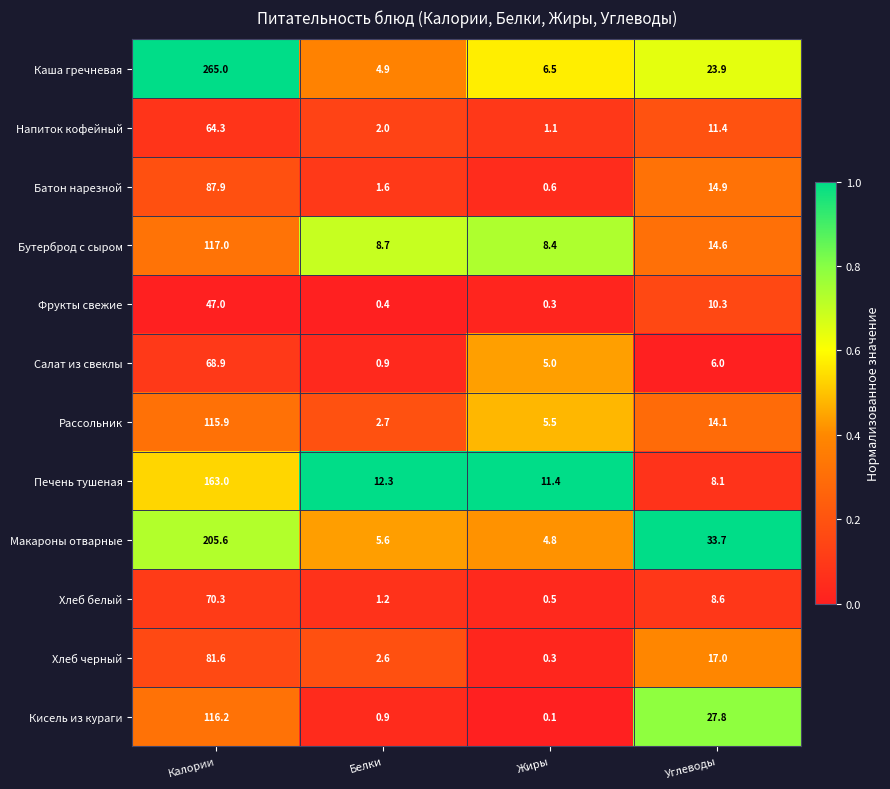

Rank the series at Калории from highest to lowest value.

Каша гречневая, Макароны отварные, Печень тушеная, Бутерброд с сыром, Кисель из кураги, Рассольник, Батон нарезной, Хлеб черный, Хлеб белый, Салат из свеклы, Напиток кофейный, Фрукты свежие